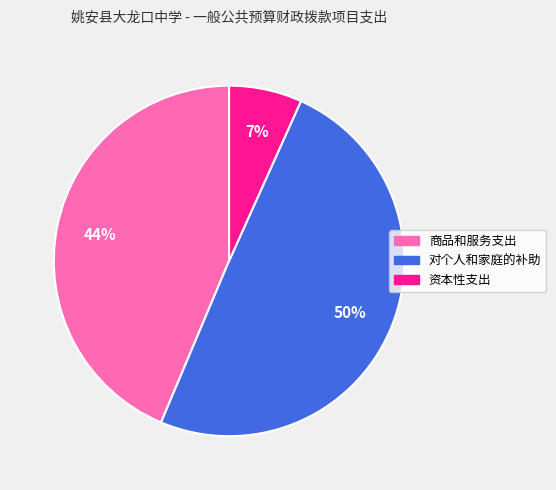

How many slices are in this pie chart?

3